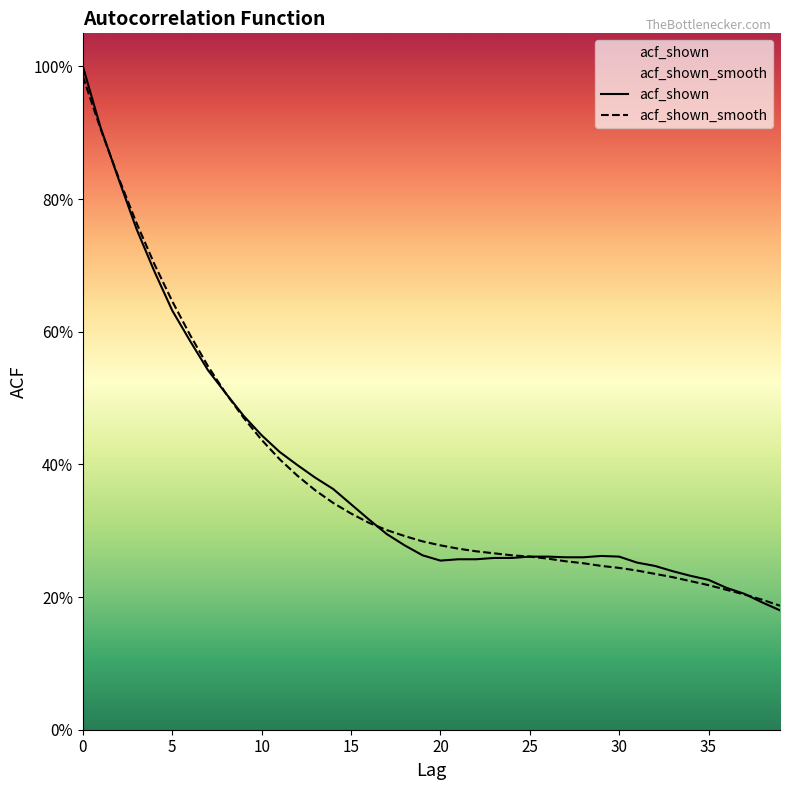

At which label is acf_shown_smooth closest to 0?

39